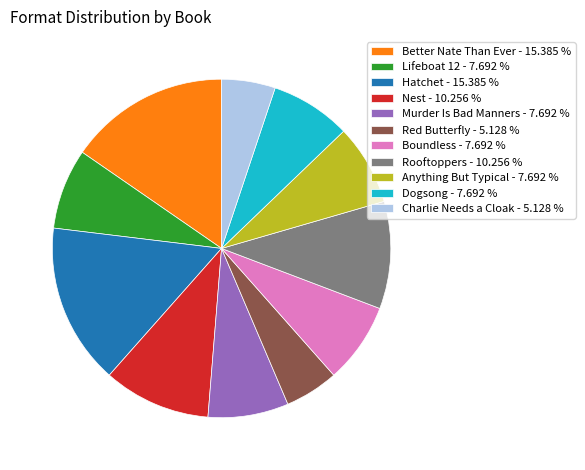

True or false: Hatchet accounts for 15% of the total.

True